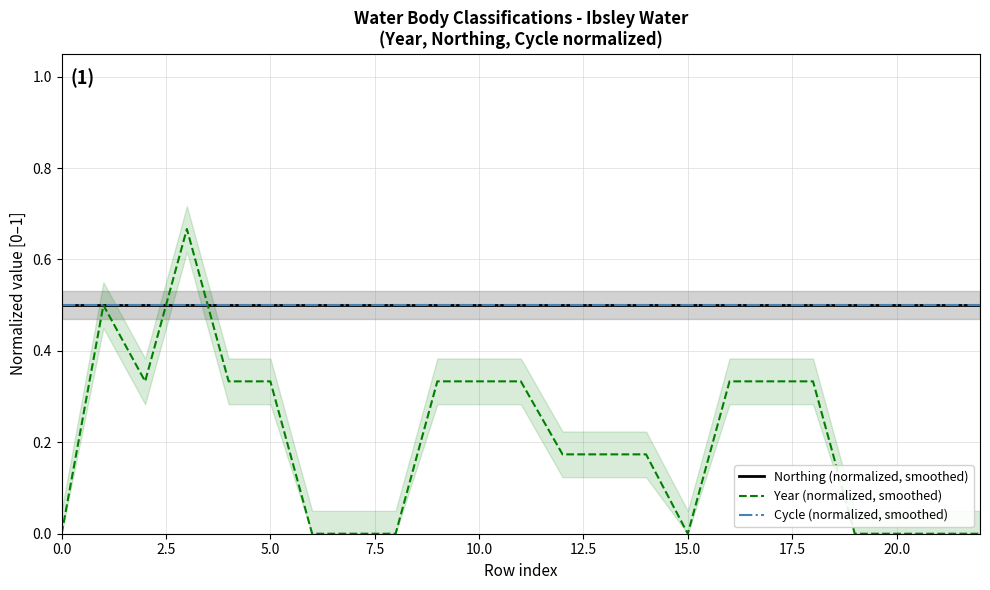

What position from the right is 12?

11